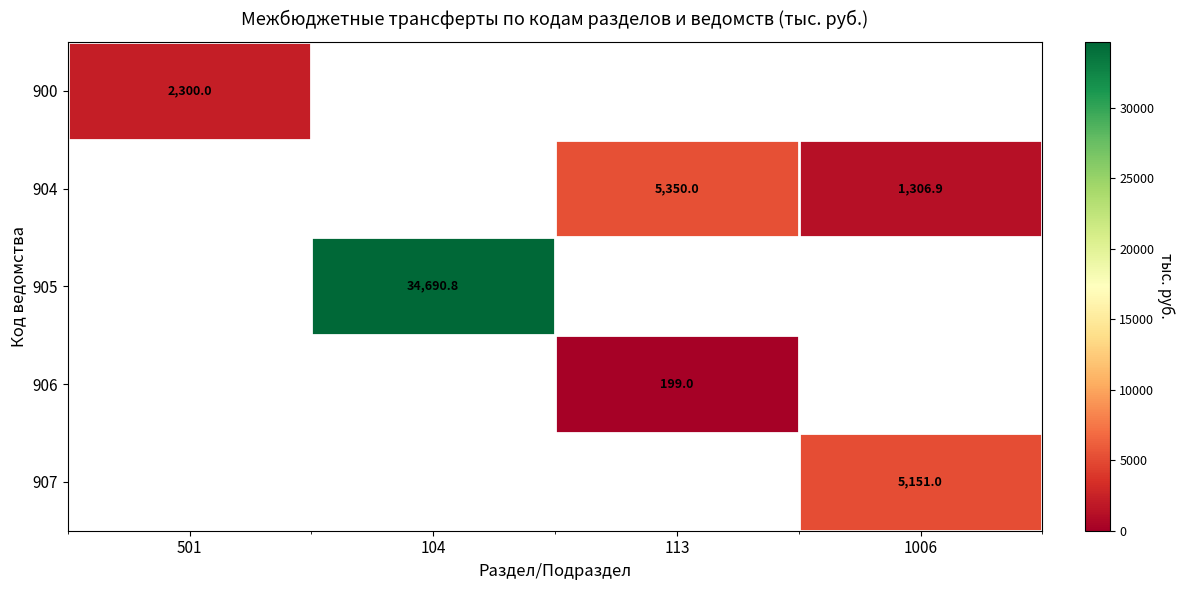

How many series are shown in this chart?

5